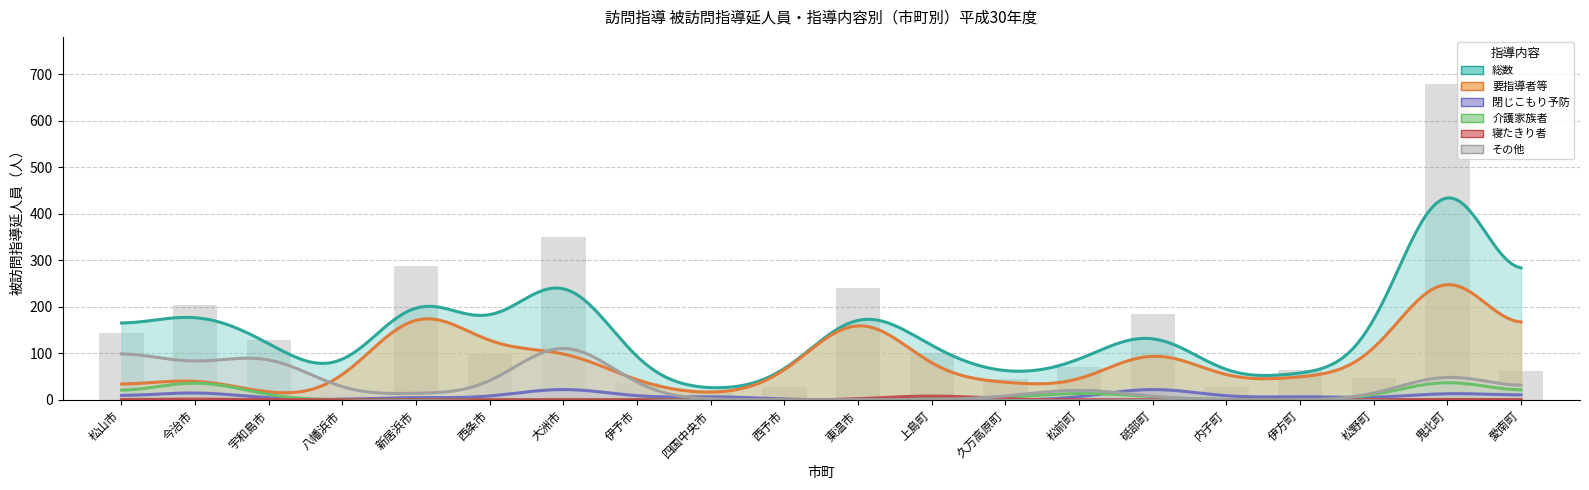

Between 大洲市 and 内子町, which series saw the biggest shift?

総数